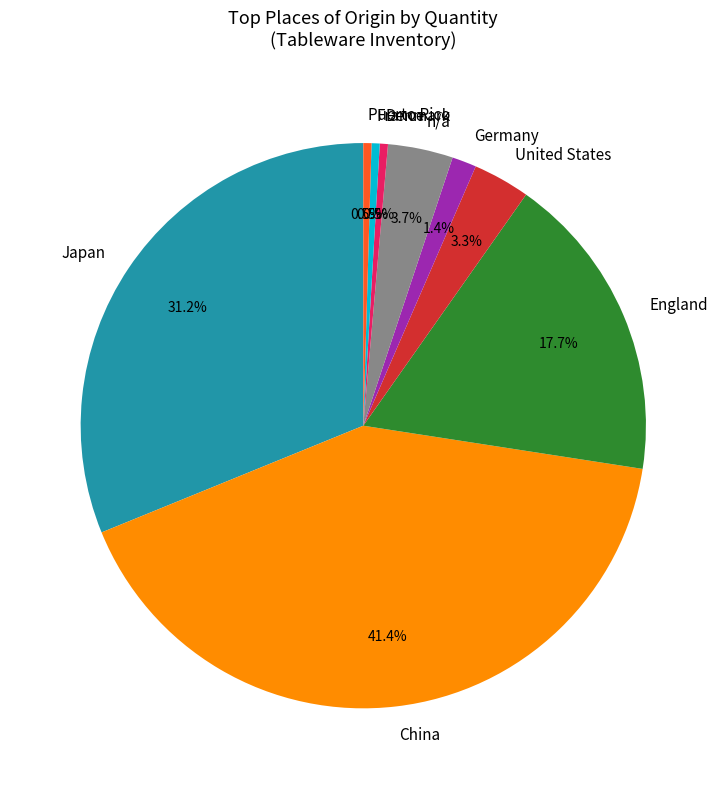

To the nearest percent, what is the difference between the largest and smallest slice percentages?

41%